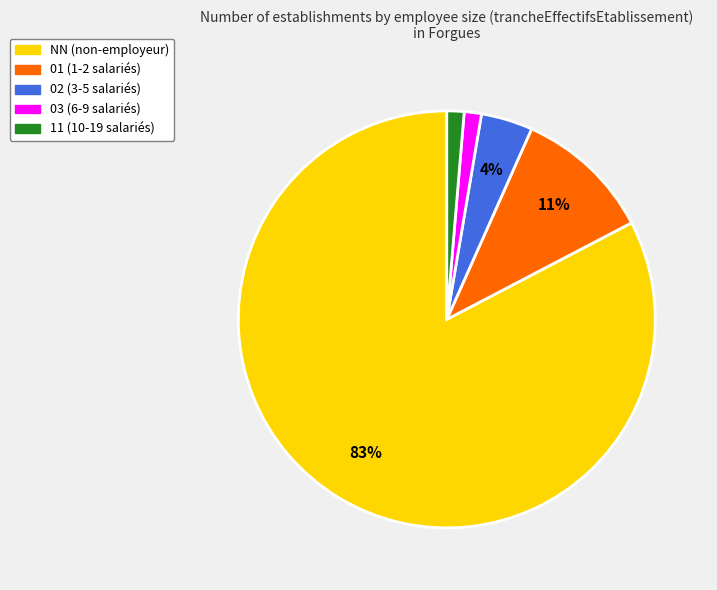

Combined, do NN and 03 account for over 50%?

Yes